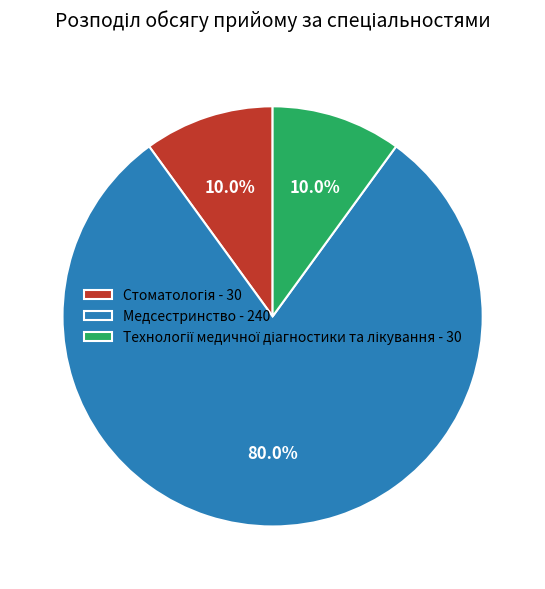

To the nearest percent, what portion does Медсестринство represent?

80%